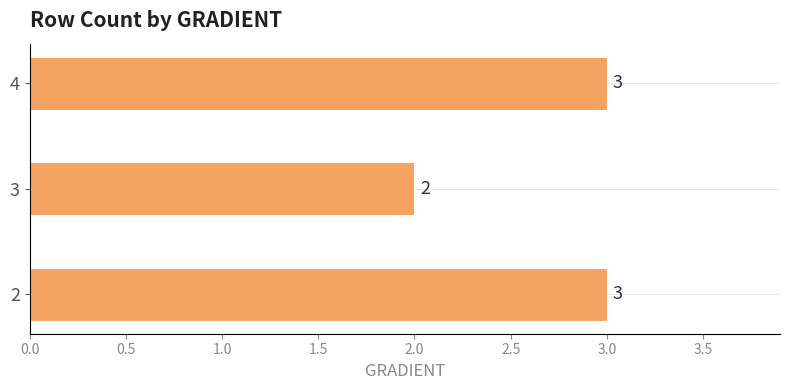

Between 3 and 4, which is larger?

4